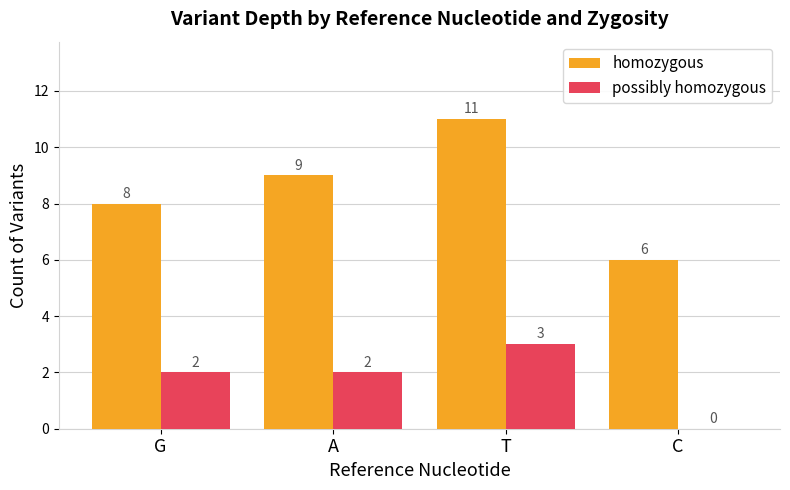

Reading left to right, what are all the values shown in this chart?

homozygous: G=8	A=9	T=11	C=6
possibly homozygous: G=2	A=2	T=3	C=0